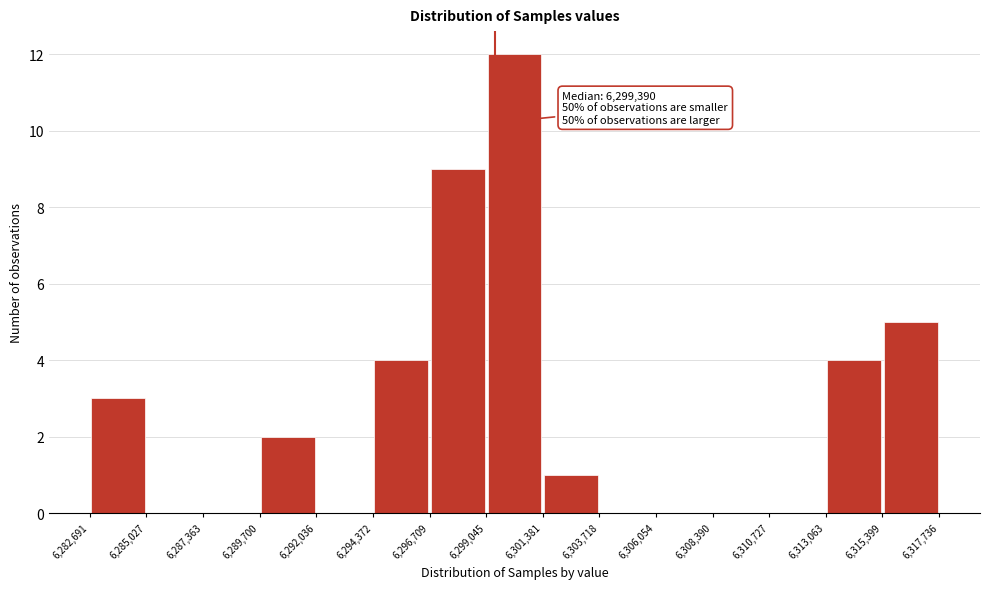

Over which range of the x-axis is the bar tallest?

6,299,045 to 6,301,381